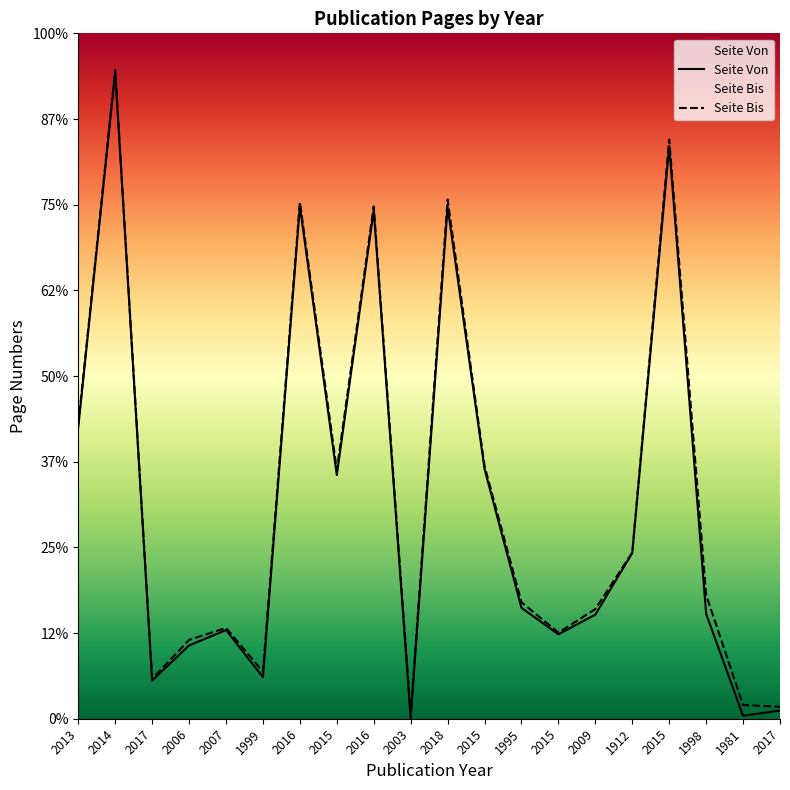

What are all the series names shown in the legend?

Seite Von, Seite Bis